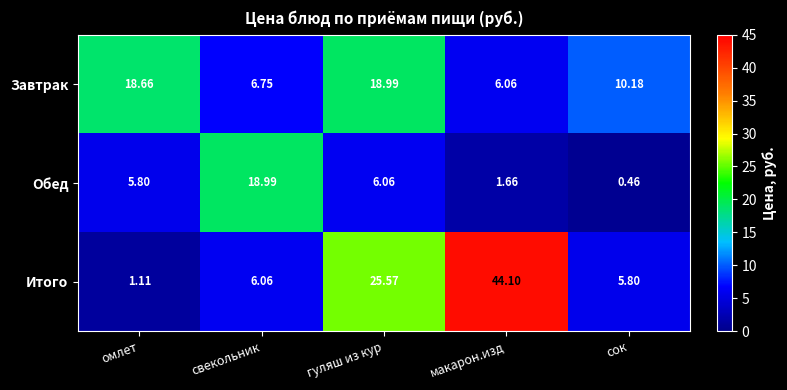

List the series in order of their overall mean, lowest first.

Обед, Завтрак, Итого